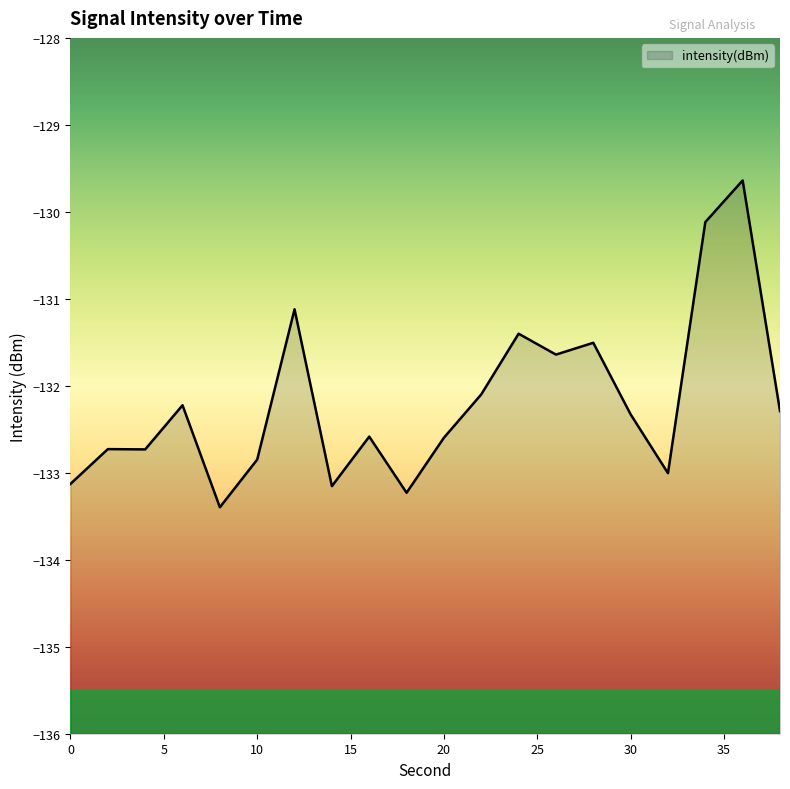

Which category has the highest value across all series?

36